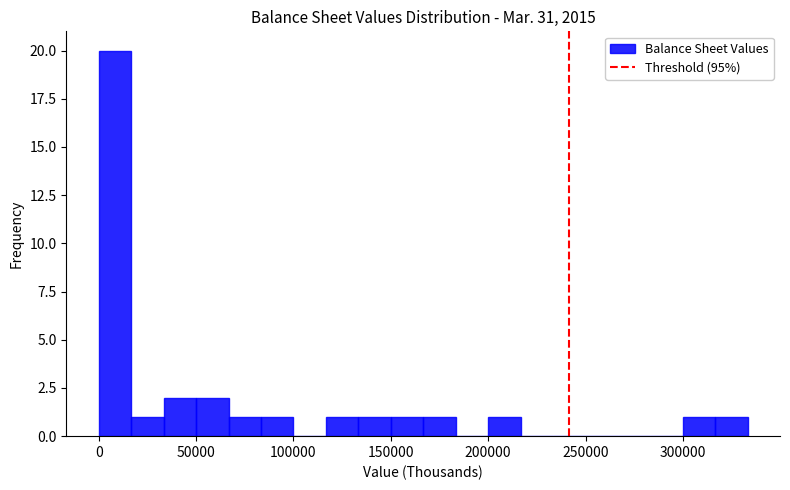

Read against the x-axis, roughly where is the centre of the tallest bar?

10000